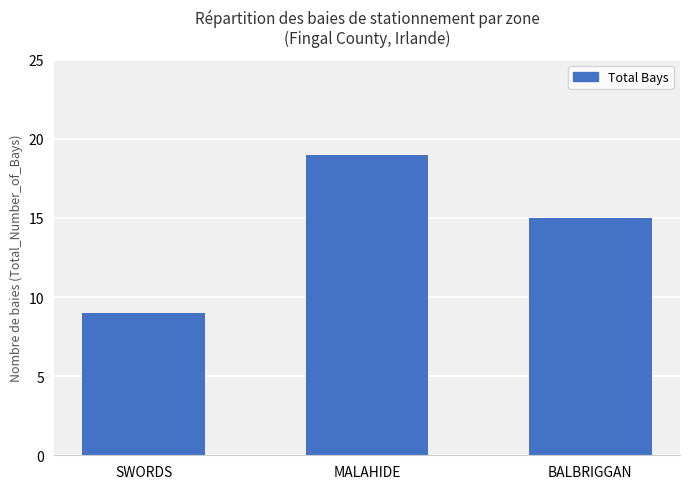

Between SWORDS and MALAHIDE, which is larger?

MALAHIDE